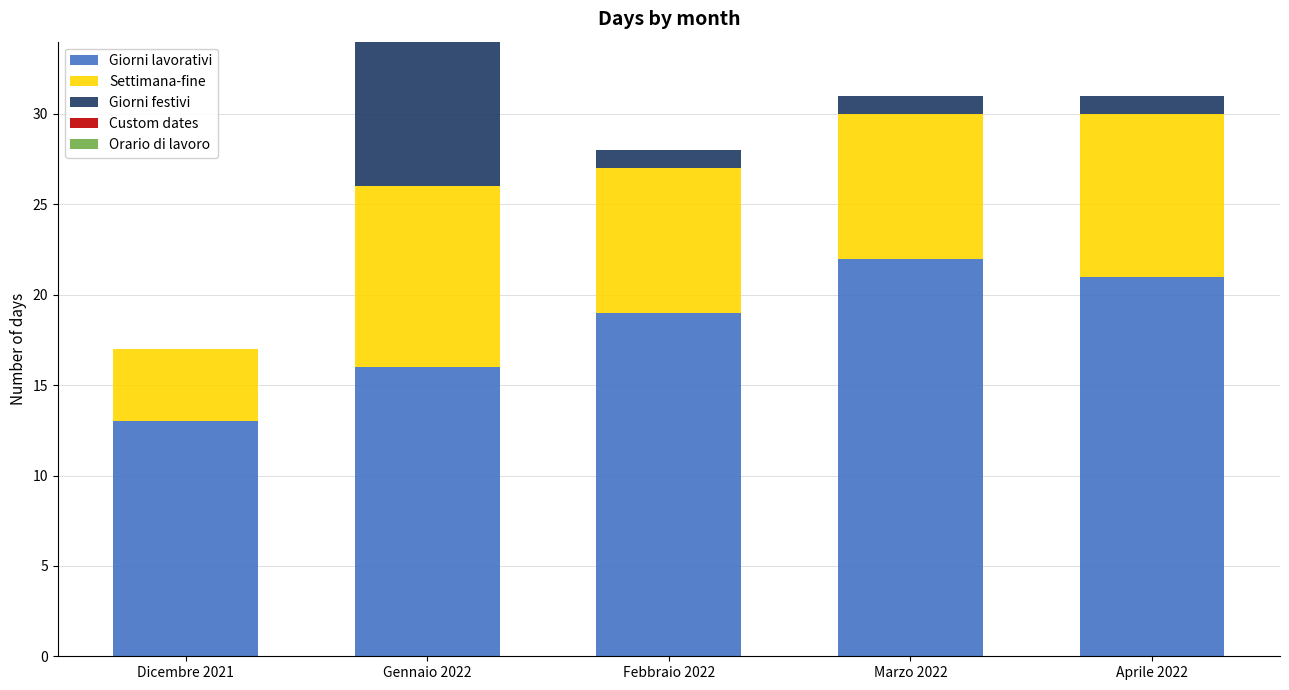

What is the total value across all series at Febbraio 2022?

28